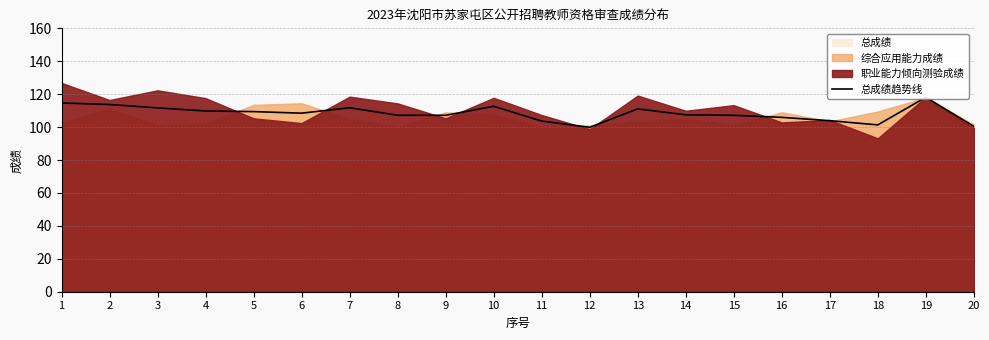

Does the chart have visible grid lines?

Yes